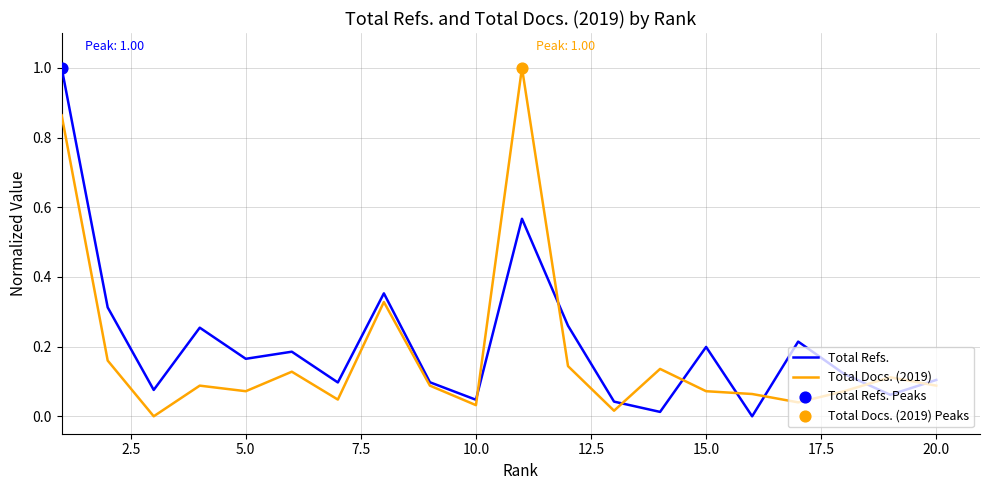

Which series has the largest total across all categories?

Total Refs.